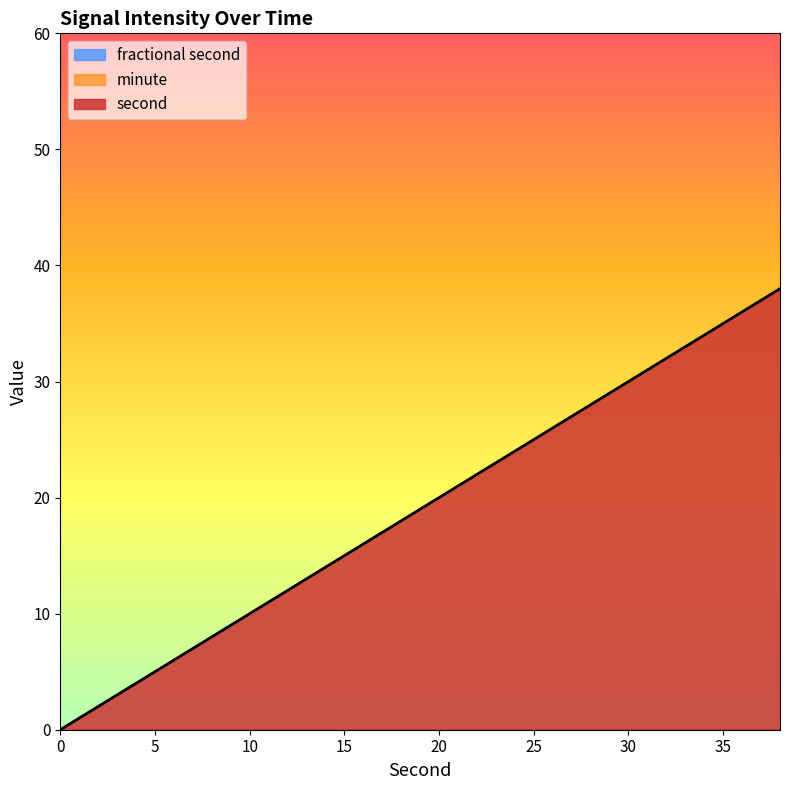

List the labels in order of minute value, smallest first.

0, 2, 4, 6, 8, 10, 12, 14, 16, 18, 20, 22, 24, 26, 28, 30, 32, 34, 36, 38